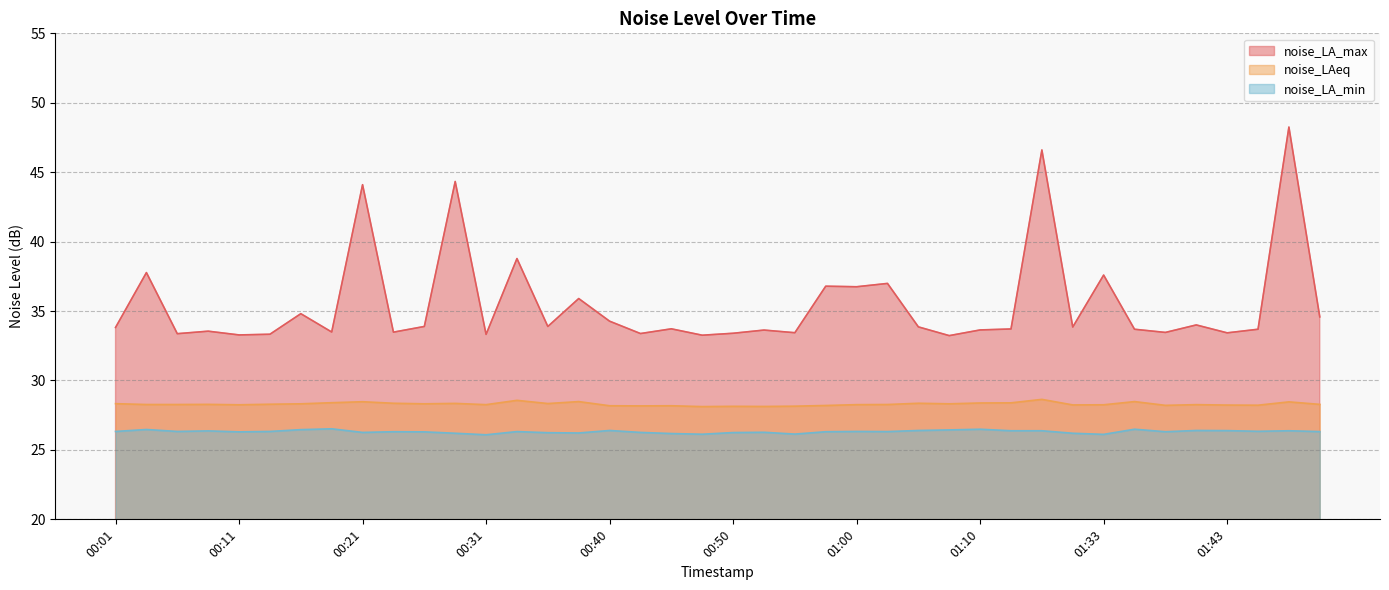

Reading right to left, list all the values displayed in this chart.

noise_LA_max: 01:51=34.6	01:48=48.2	01:46=33.7	01:43=33.4	01:41=34.0	01:38=33.5	01:36=33.7	01:33=37.6	01:31=33.9	01:18=46.6	01:12=33.7	01:10=33.6	01:07=33.2	01:05=33.9	01:02=37.0	01:00=36.8	00:58=36.8	00:55=33.4	00:53=33.6	00:50=33.4	00:48=33.3	00:45=33.7	00:43=33.4	00:40=34.3	00:38=35.9	00:35=33.9	00:33=38.8	00:31=33.3	00:28=44.3	00:26=33.9	00:23=33.5	00:21=44.1	00:18=33.5	00:16=34.8	00:13=33.3	00:11=33.3	00:09=33.5	00:06=33.4	00:04=37.8	00:01=33.8
noise_LAeq: 01:51=28.3	01:48=28.5	01:46=28.2	01:43=28.2	01:41=28.3	01:38=28.2	01:36=28.5	01:33=28.2	01:31=28.2	01:18=28.6	01:12=28.4	01:10=28.4	01:07=28.3	01:05=28.4	01:02=28.3	01:00=28.3	00:58=28.2	00:55=28.1	00:53=28.1	00:50=28.1	00:48=28.1	00:45=28.2	00:43=28.2	00:40=28.2	00:38=28.5	00:35=28.3	00:33=28.6	00:31=28.3	00:28=28.4	00:26=28.3	00:23=28.4	00:21=28.5	00:18=28.4	00:16=28.3	00:13=28.3	00:11=28.2	00:09=28.3	00:06=28.3	00:04=28.3	00:01=28.3
noise_LA_min: 01:51=26.3	01:48=26.4	01:46=26.3	01:43=26.4	01:41=26.4	01:38=26.3	01:36=26.5	01:33=26.1	01:31=26.2	01:18=26.4	01:12=26.4	01:10=26.5	01:07=26.4	01:05=26.4	01:02=26.3	01:00=26.3	00:58=26.3	00:55=26.1	00:53=26.3	00:50=26.2	00:48=26.1	00:45=26.2	00:43=26.3	00:40=26.4	00:38=26.2	00:35=26.2	00:33=26.3	00:31=26.1	00:28=26.2	00:26=26.3	00:23=26.3	00:21=26.3	00:18=26.5	00:16=26.5	00:13=26.3	00:11=26.3	00:09=26.4	00:06=26.3	00:04=26.5	00:01=26.3